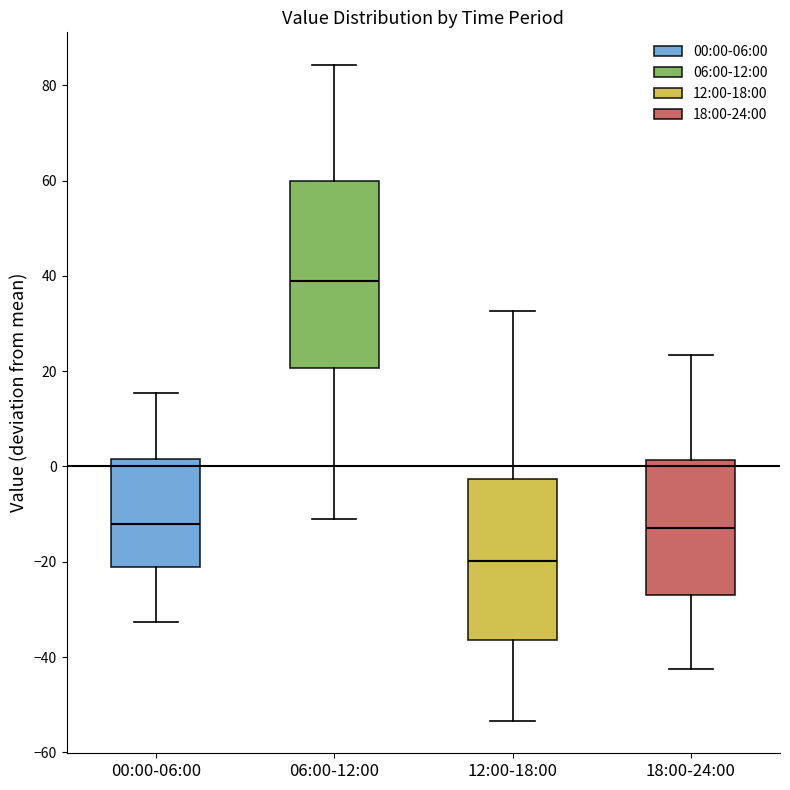

Reading left to right, read every box against the y-axis: the position of its median line, the range the box covers, and the ends of its whiskers. The values are not printed on the chart, so give them approximately, as read against the axis.

00:00-06:00: median -12, box -22 to 2, whiskers -32 to 16
06:00-12:00: median 40, box 20 to 60, whiskers -10 to 84
12:00-18:00: median -20, box -36 to -2, whiskers -54 to 32
18:00-24:00: median -12, box -28 to 2, whiskers -42 to 24